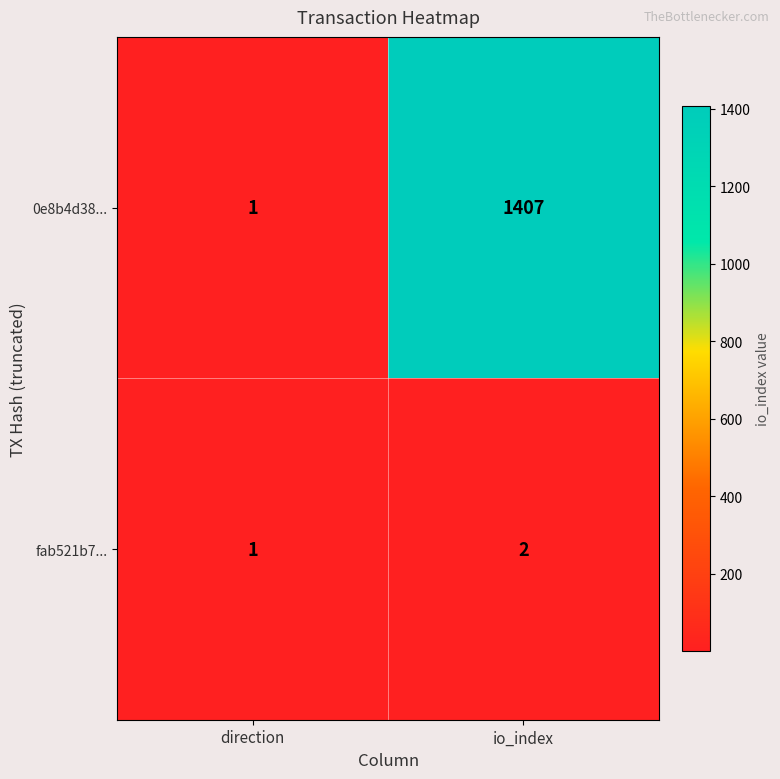

The fab521b7... series shows 2 at direction. True or false?

False